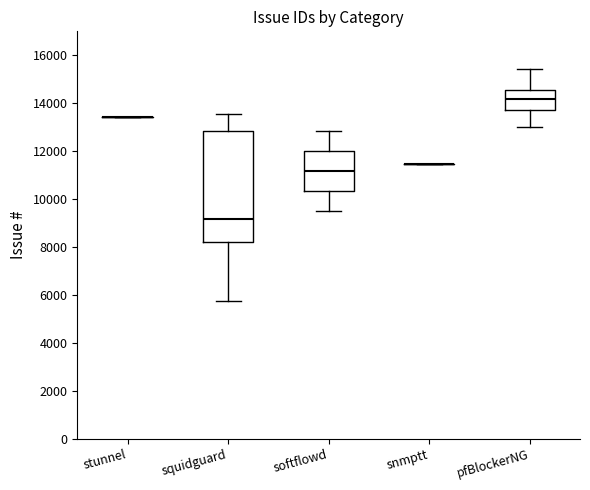

Which box is the tallest, from its lower edge to its upper edge?

squidguard